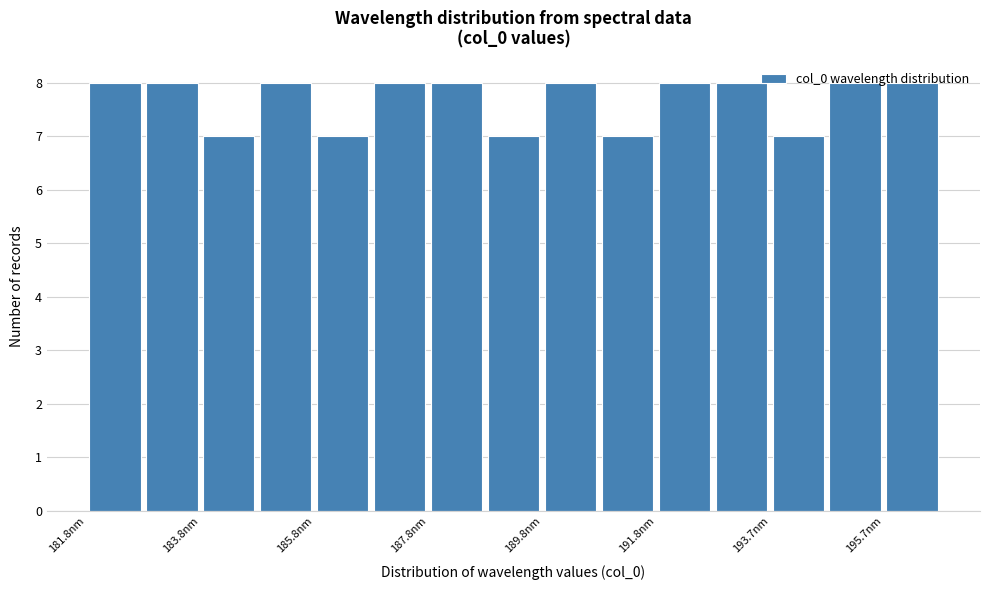

Reading left to right, list every bar in this chart as the range it spans on the x-axis followed by its height. Neither the bar edges nor the heights are printed on the chart, so give them approximately, as read against the axes.

181.8 to 182.8: 8
182.8 to 183.8: 8
183.8 to 184.8: 7
184.8 to 185.8: 8
185.8 to 186.8: 7
186.8 to 187.8: 8
187.8 to 188.8: 8
188.8 to 189.8: 7
189.8 to 190.8: 8
190.8 to 191.8: 7
191.8 to 192.8: 8
192.8 to 193.8: 8
193.8 to 194.8: 7
194.8 to 195.8: 8
195.8 to 196.8: 8